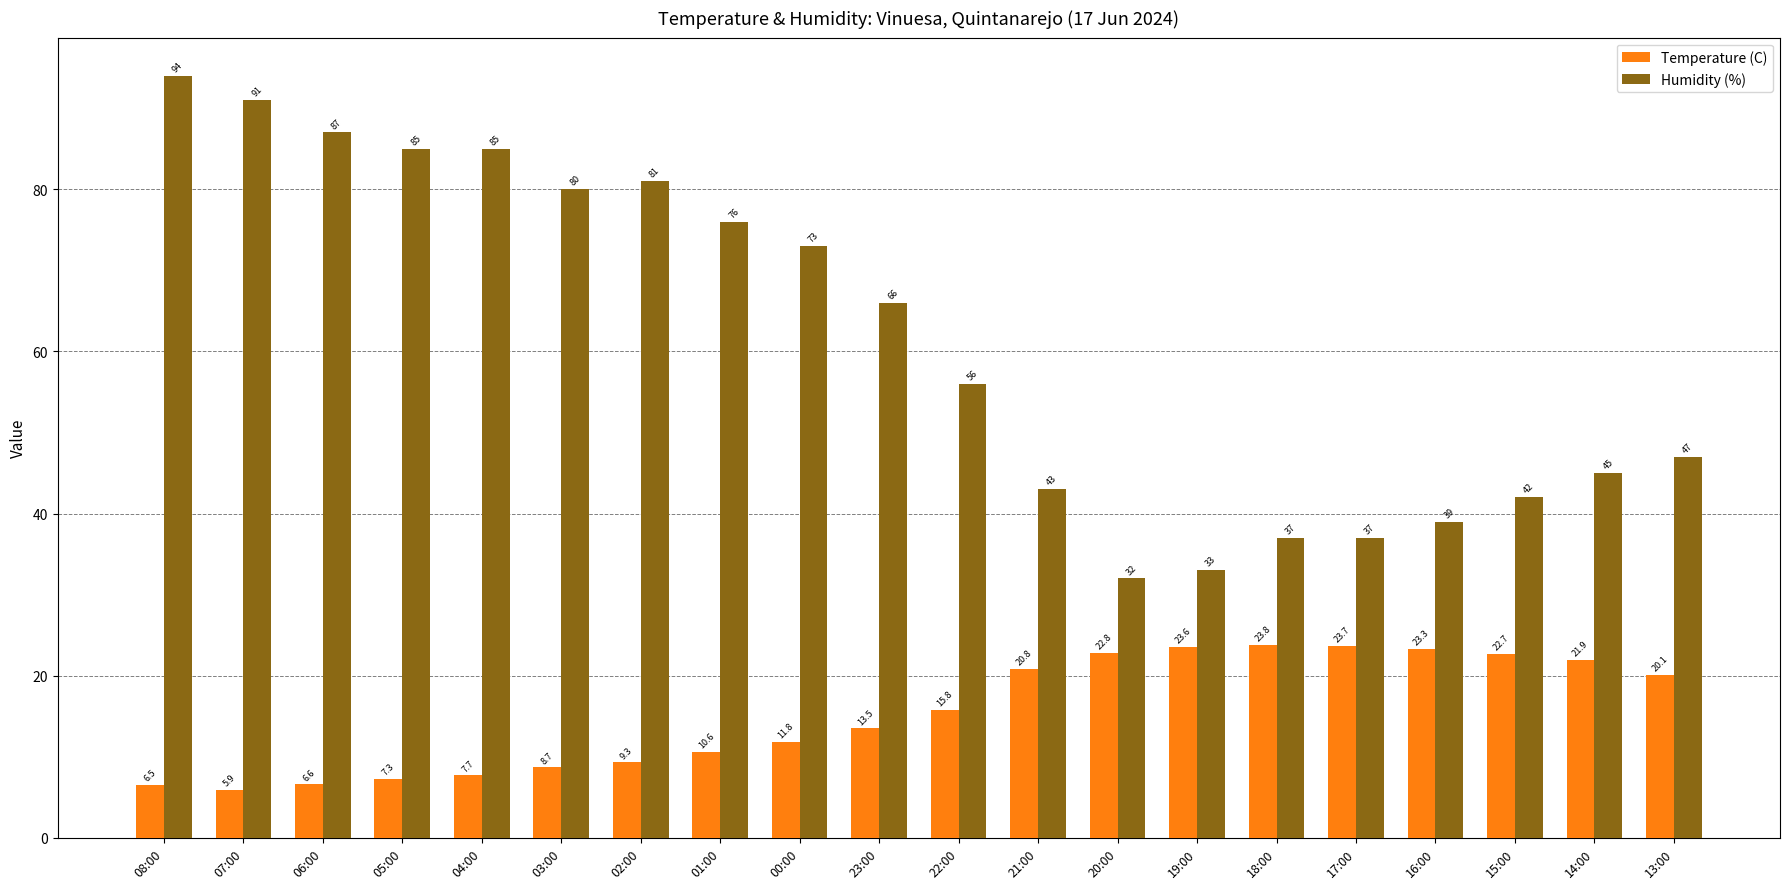

Which series has the largest range (max minus min)?

Humidity (%)